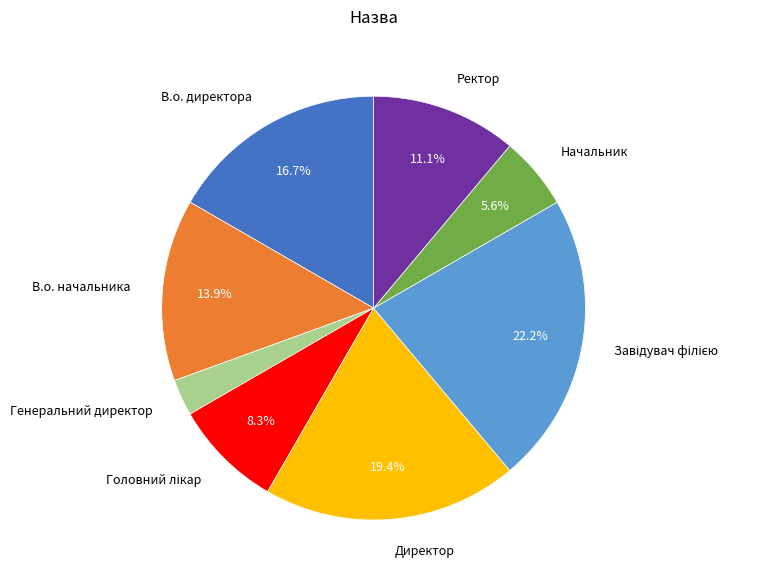

What is the ratio of the value at В.о. директора to the value at Директор?

0.9